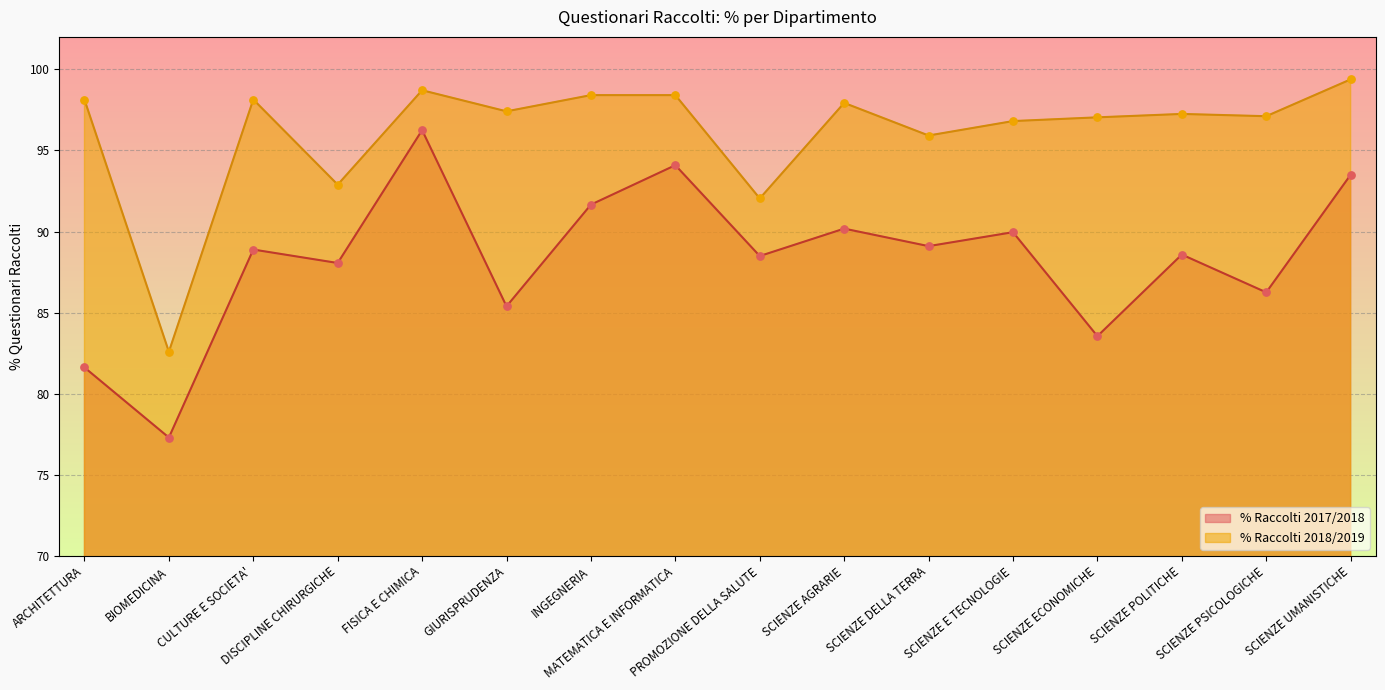

Is the value of % Raccolti 2017/2018 at SCIENZE DELLA TERRA greater than the value of % Raccolti 2018/2019 at SCIENZE E TECNOLOGIE?

No